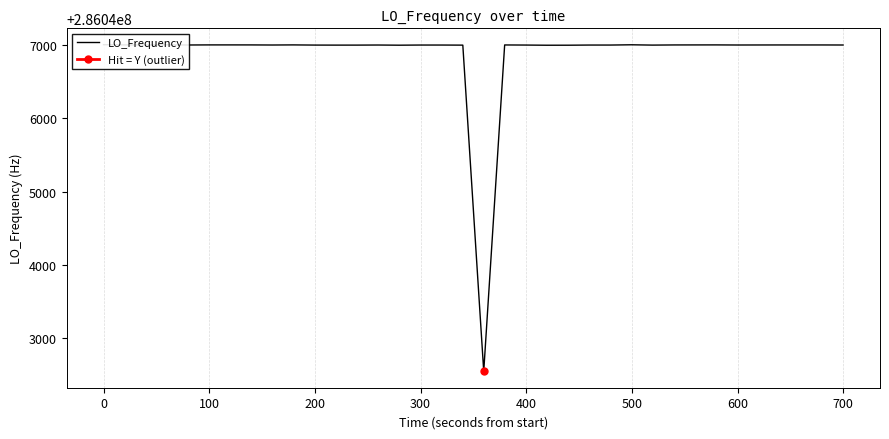

How many positive values does the Hit = Y (outlier) series have?

1